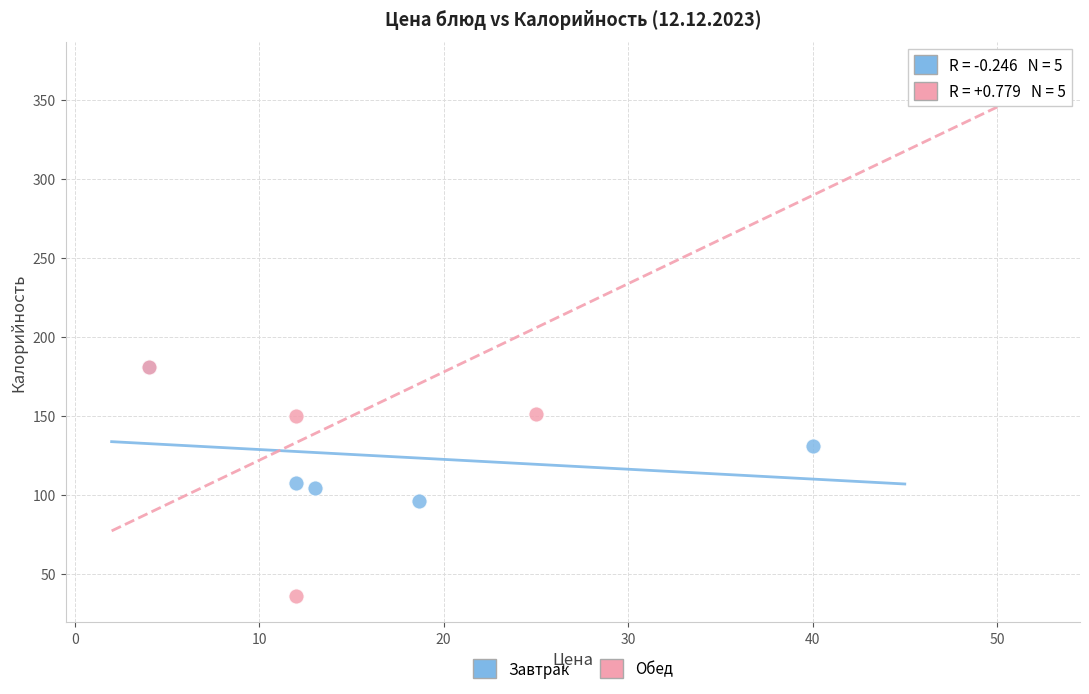

Which series has the largest Y range (max minus min)?

Обед